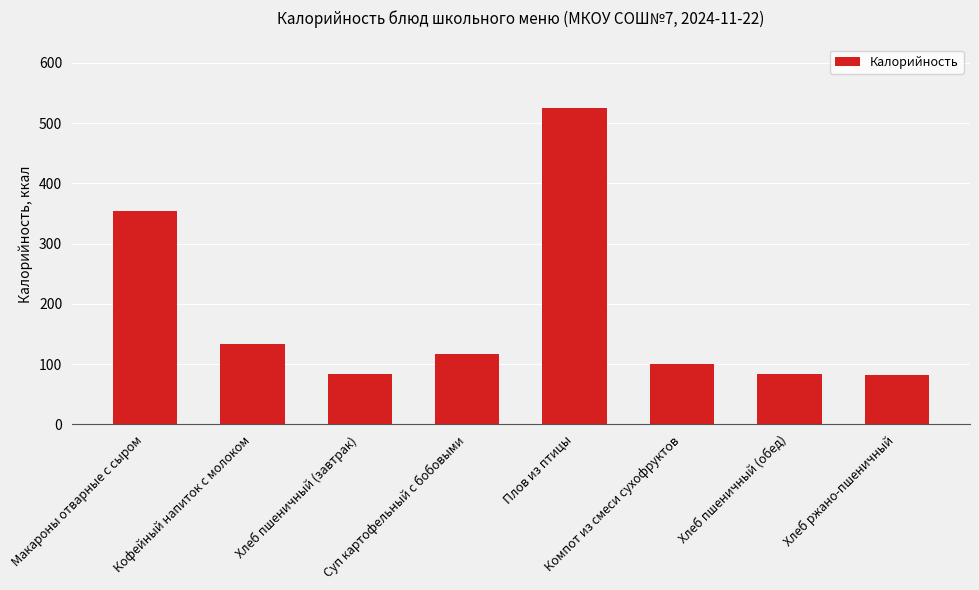

What is the value of the 6th bar from the left?

100.7